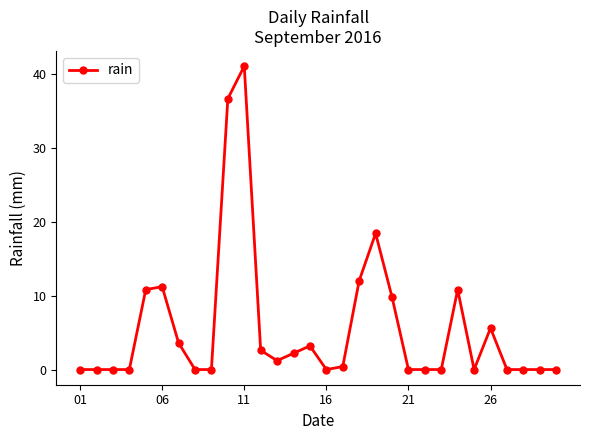

What is the value of the 7th point from the left?

3.6